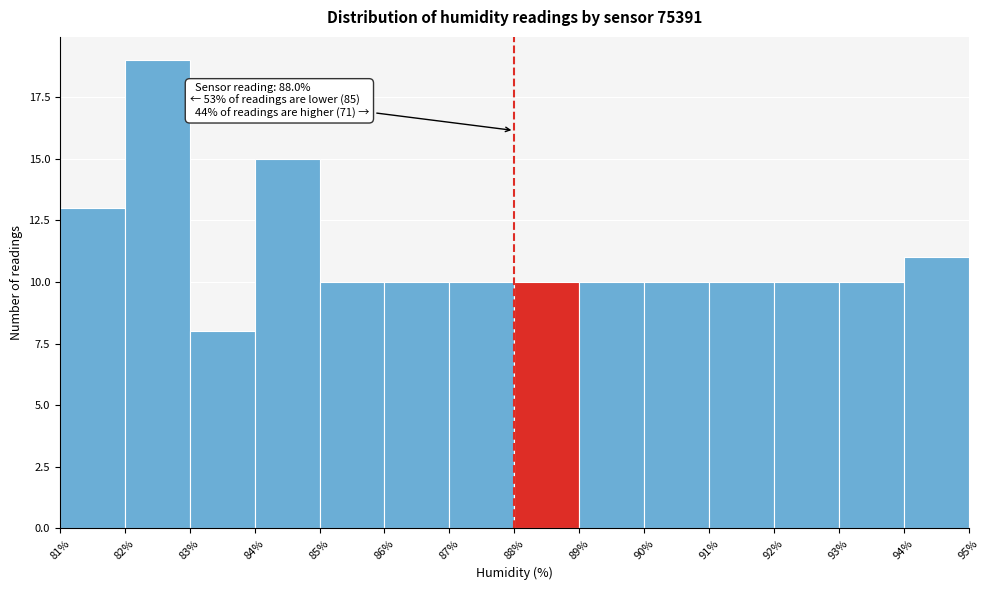

Over which range of the x-axis is the bar tallest?

82% to 83%